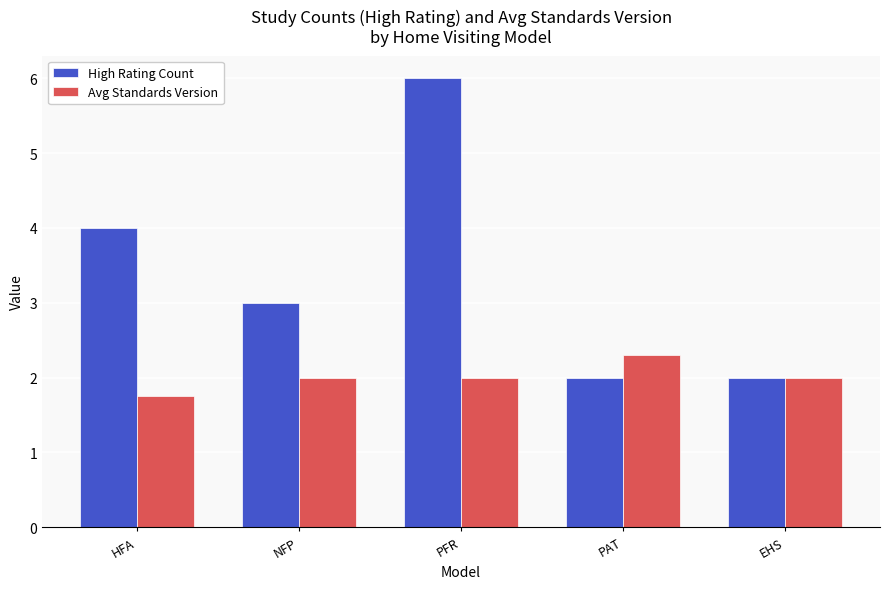

The Avg Standards Version series shows 2.0 at PFR. True or false?

True